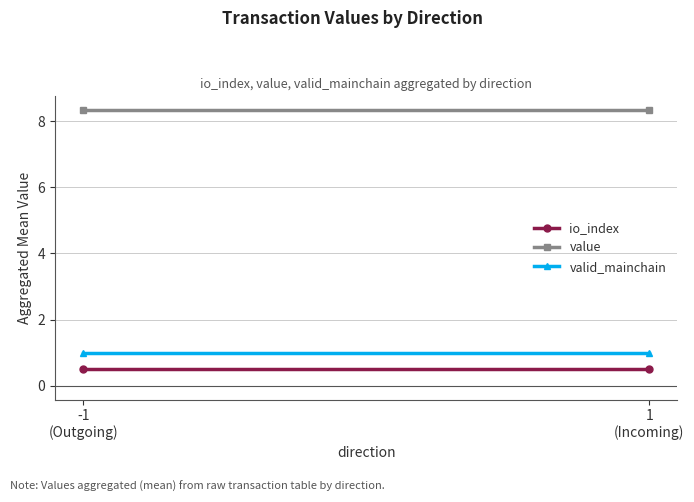

What is the value of the value point at the 2nd from the left?

8.3